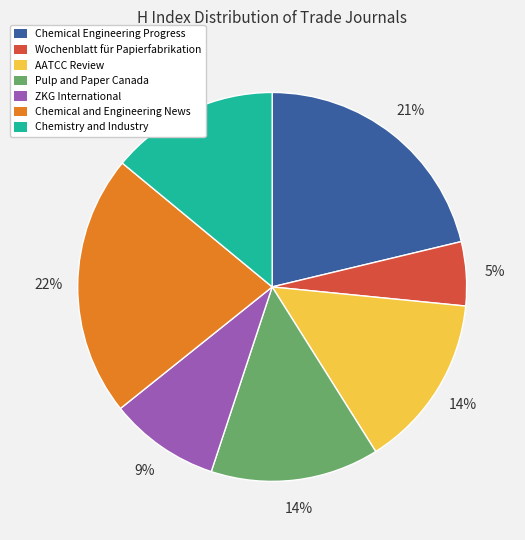

To the nearest percent, what portion does Chemical and Engineering News represent?

22%